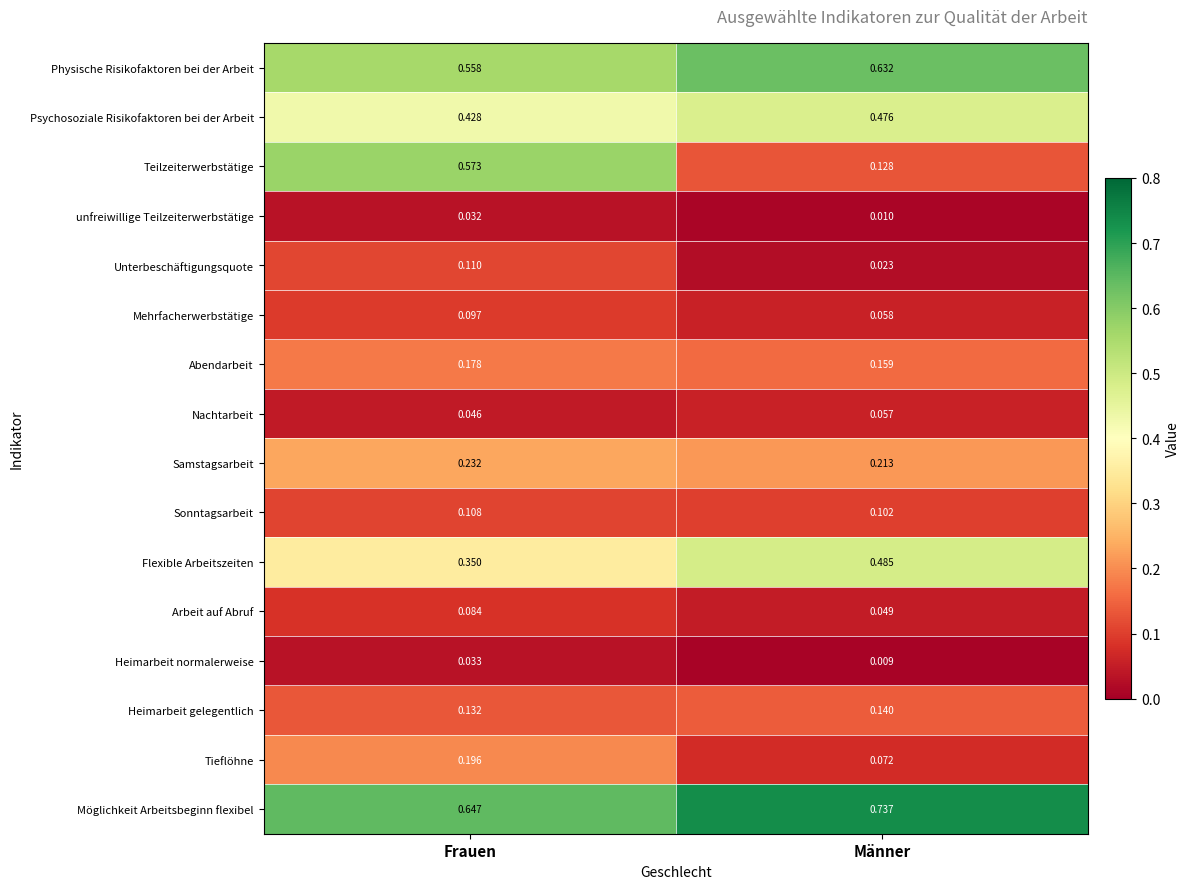

At which category does the chart reach its peak across all series?

Männer